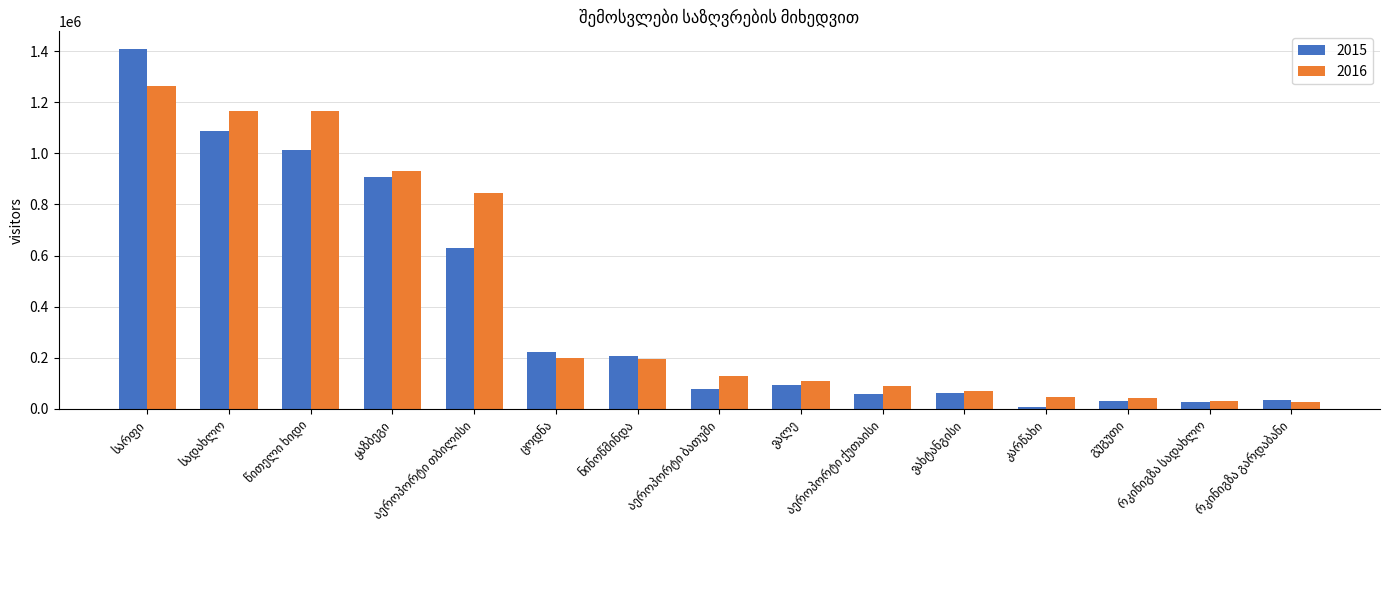

What is the greatest value displayed?

1406998